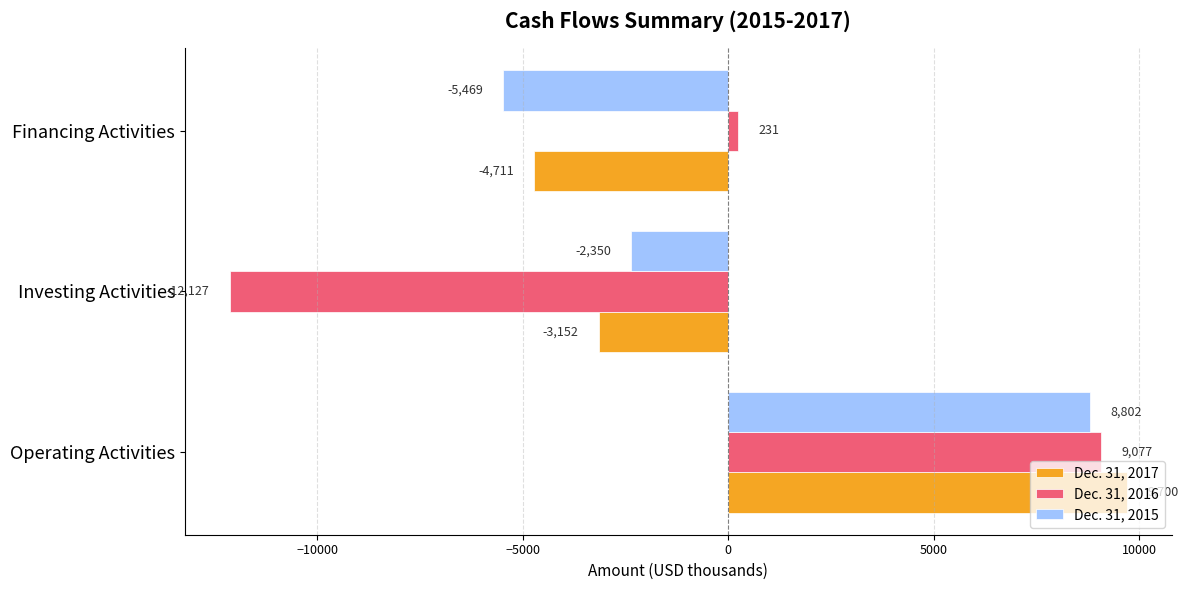

List the labels in order of Dec. 31, 2015 value, smallest first.

Financing Activities, Investing Activities, Operating Activities